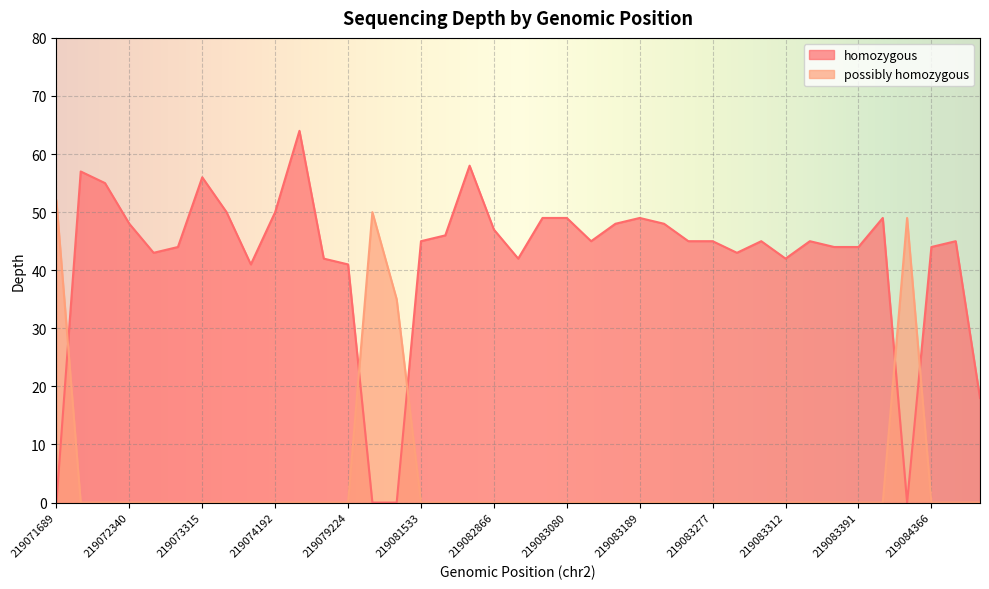

How many lines are shown in the chart?

2